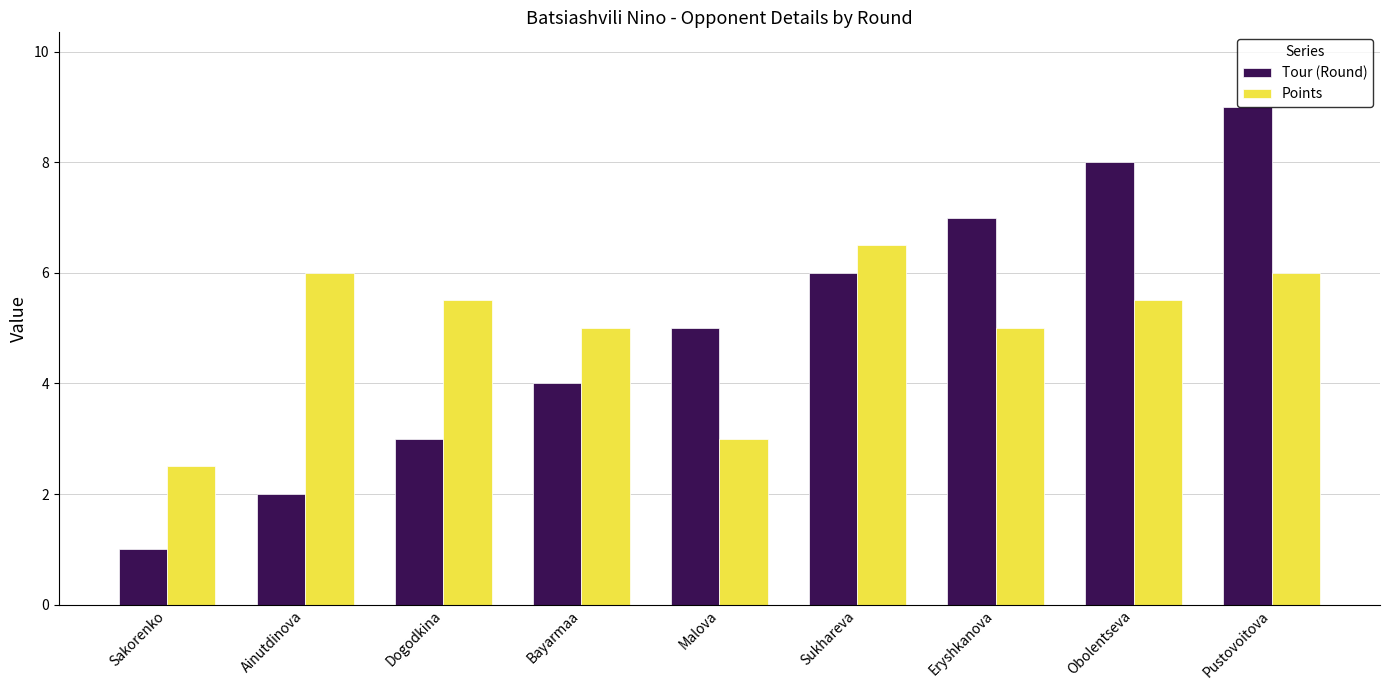

How many distinct data groups are displayed?

2